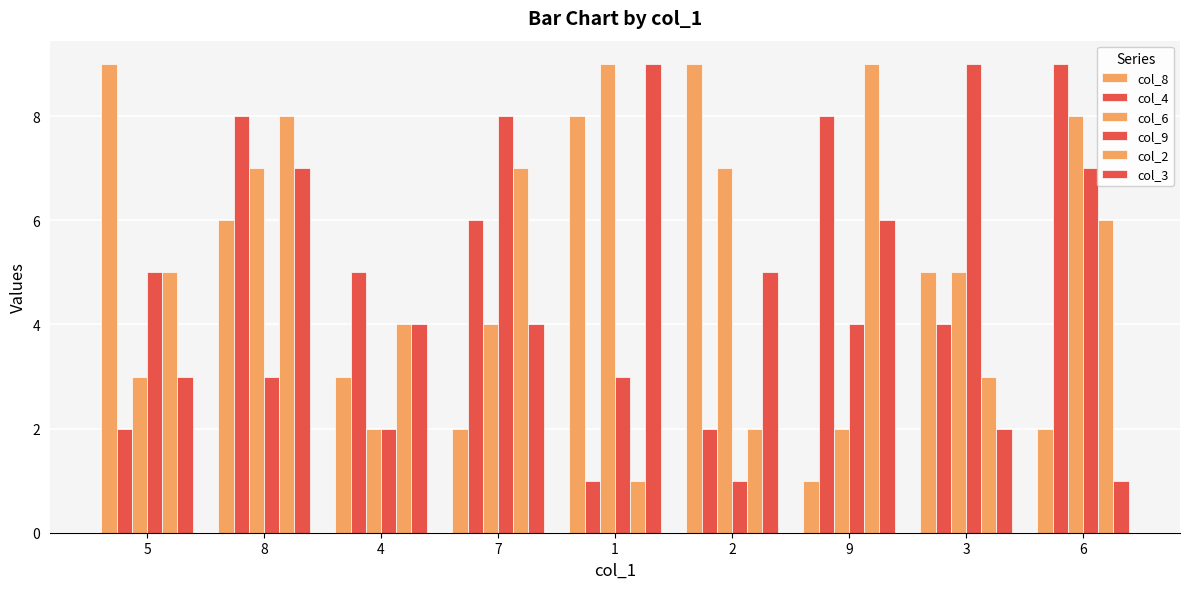

What is the difference between the highest and lowest values at 4?

3